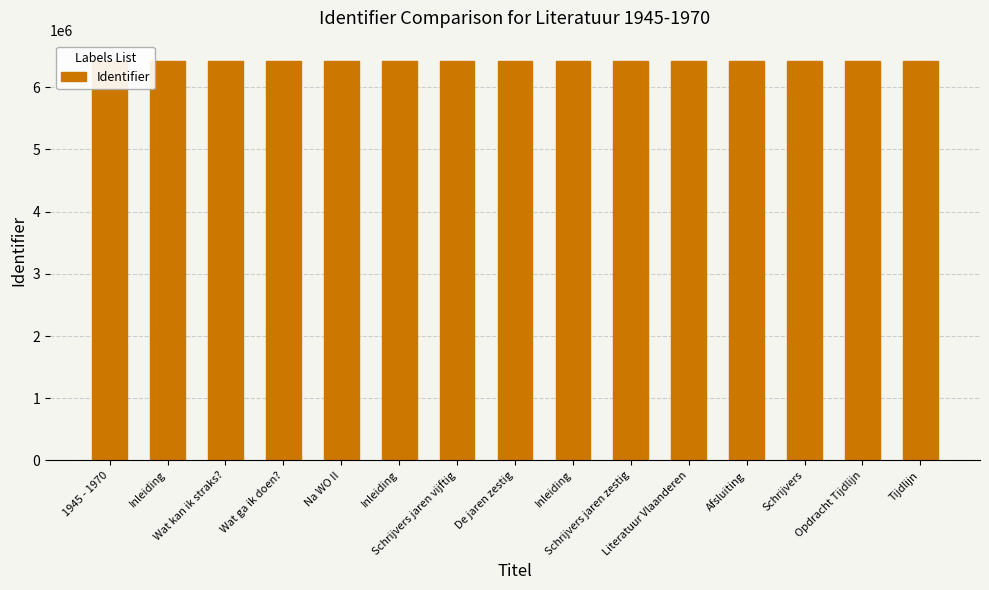

How many data points does each series have?

15